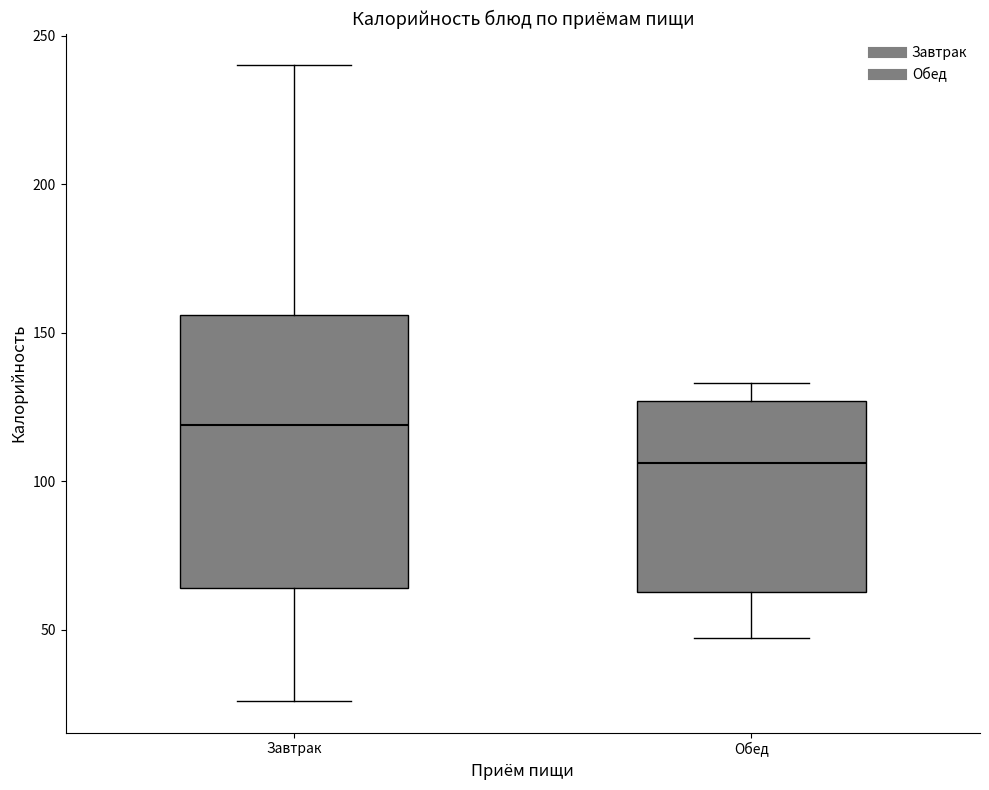

Where does the median line of the box for Обед sit on the y-axis? The values are not printed on the chart, so give them approximately, as read against the axis.

105